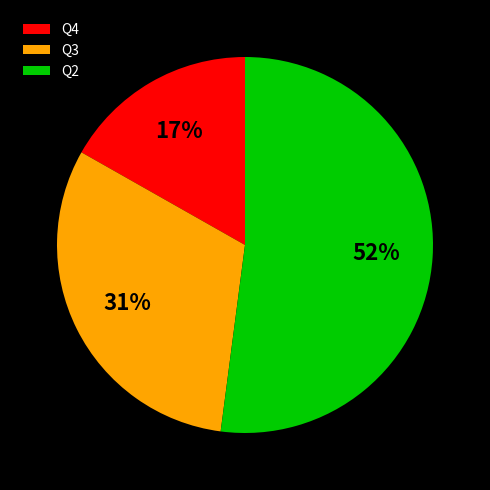

Is it true that Q4 is 10% of the pie?

False